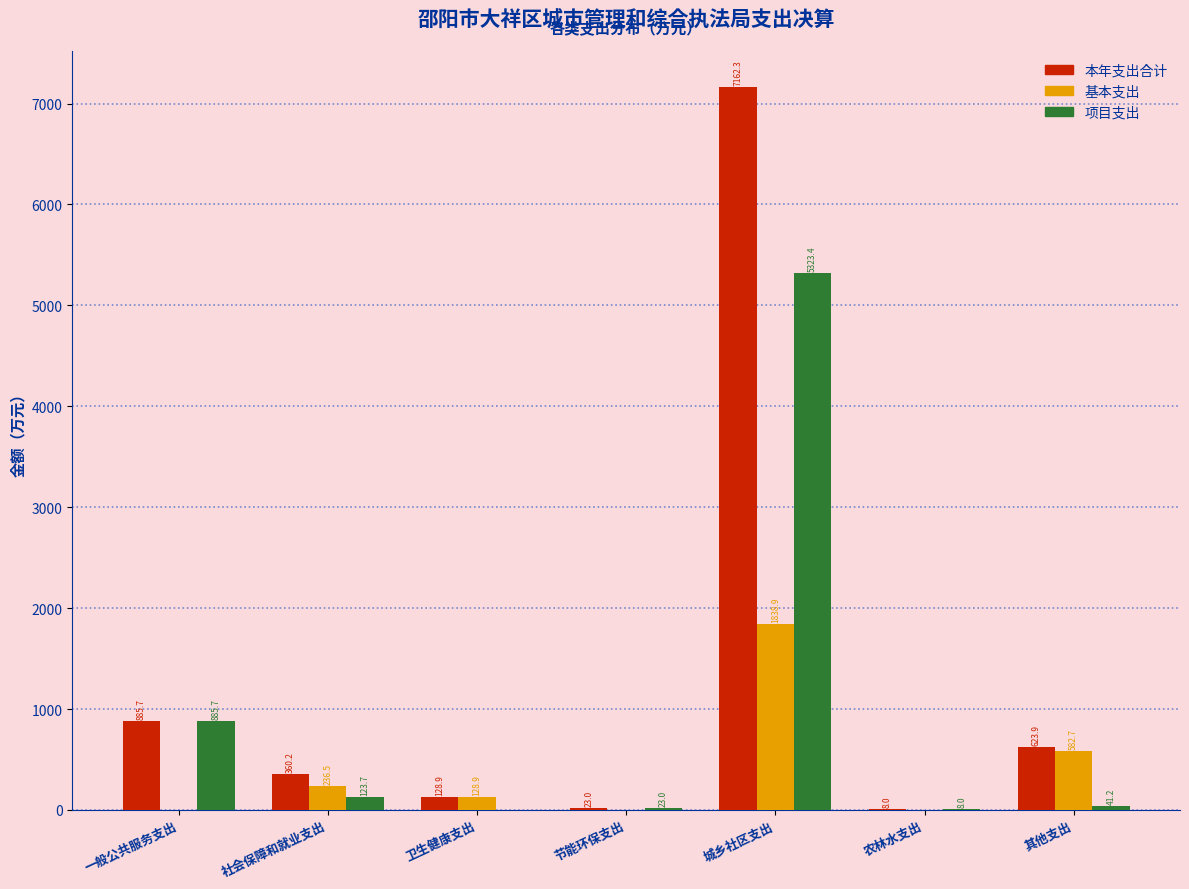

Reading left to right, list all the values displayed in this chart.

本年支出合计: 一般公共服务支出=885.7	社会保障和就业支出=360.2	卫生健康支出=128.9	节能环保支出=23.0	城乡社区支出=7162.3	农林水支出=8.0	其他支出=623.9
基本支出: 一般公共服务支出=0.0	社会保障和就业支出=236.5	卫生健康支出=128.9	节能环保支出=0.0	城乡社区支出=1838.9	农林水支出=0.0	其他支出=582.7
项目支出: 一般公共服务支出=885.7	社会保障和就业支出=123.7	卫生健康支出=0.0	节能环保支出=23.0	城乡社区支出=5323.4	农林水支出=8.0	其他支出=41.2